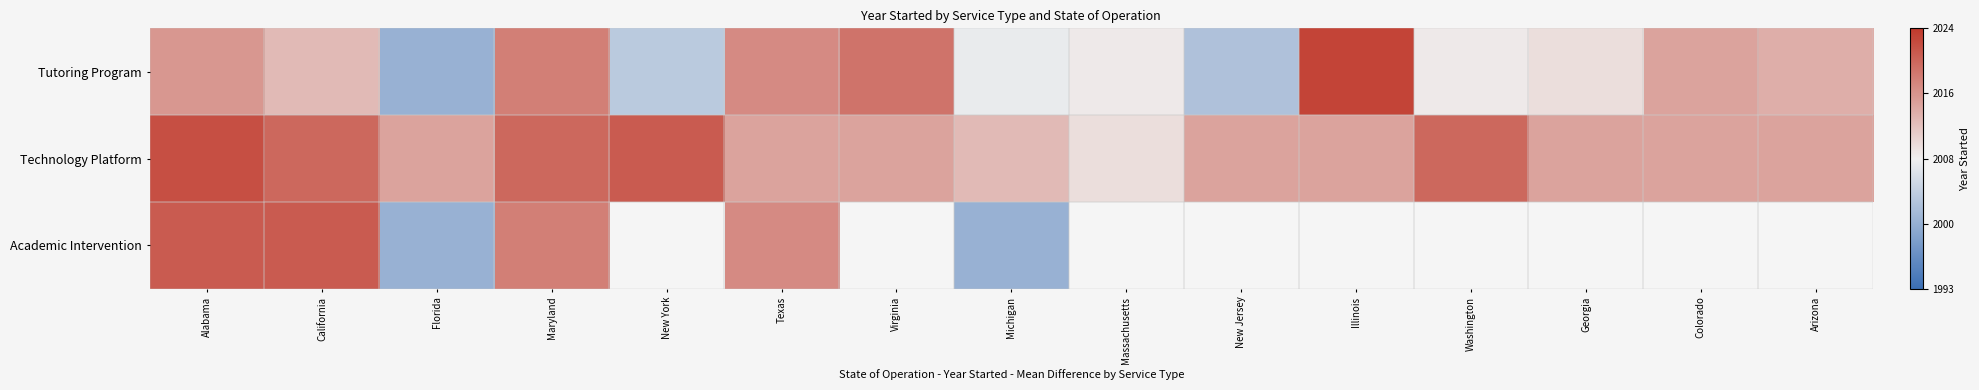

What is the difference between the maximum and second lowest values in the Tutoring Program series?

1.3